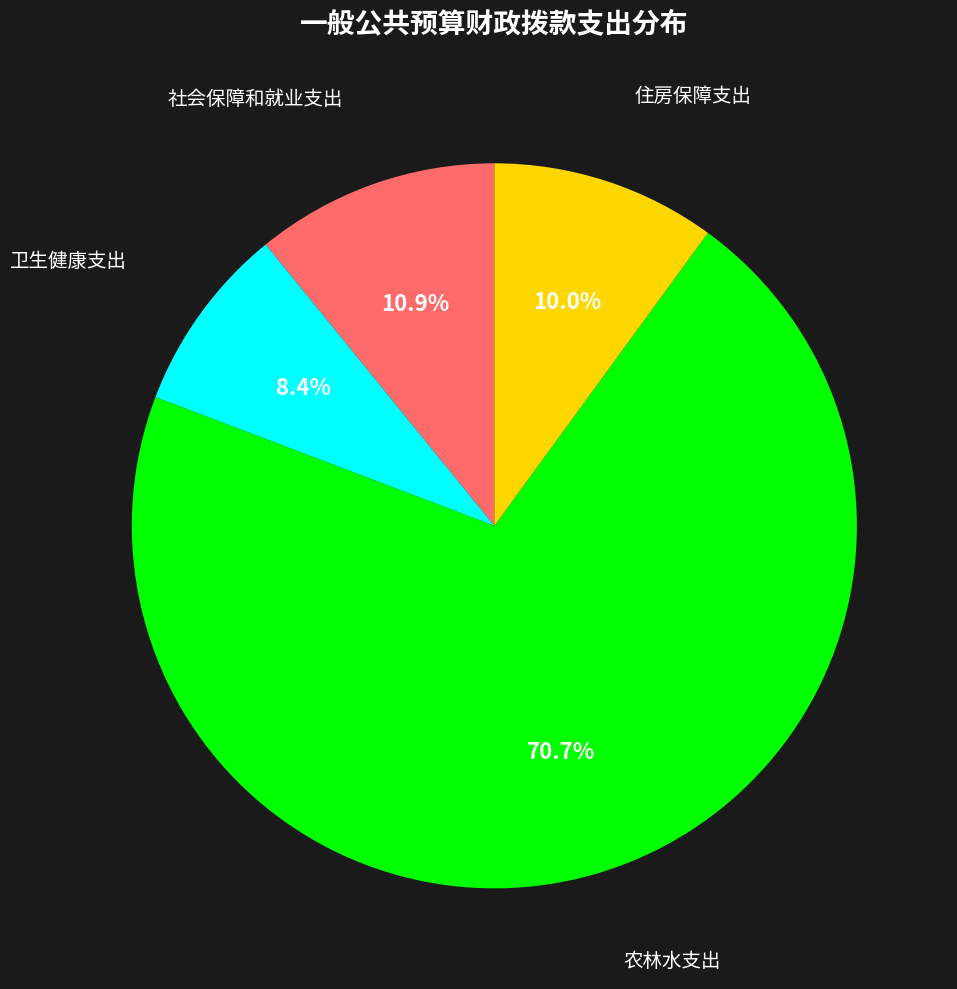

To the nearest percent, what is the difference between the largest and smallest slice percentages?

62%